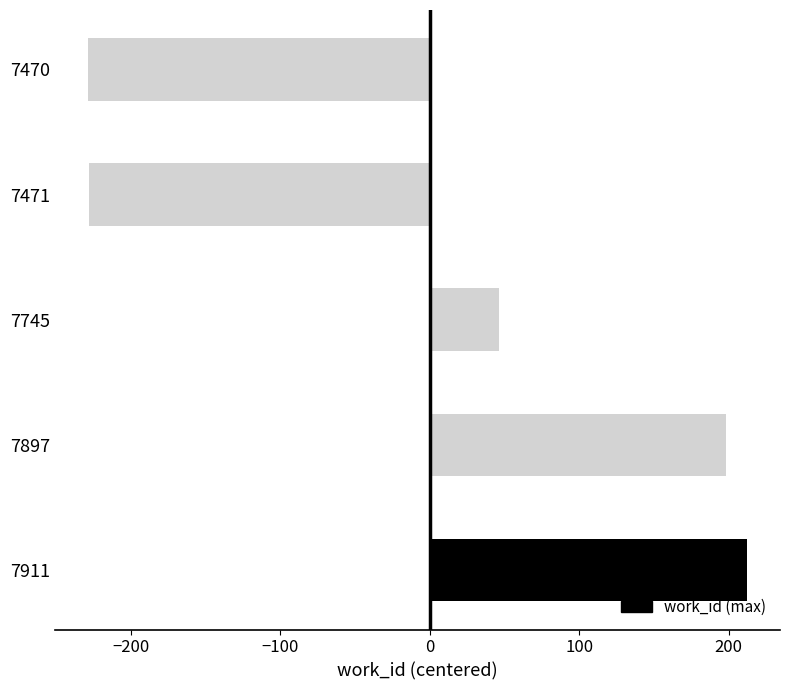

True or false: the data shows 12.1 at 7745.

False